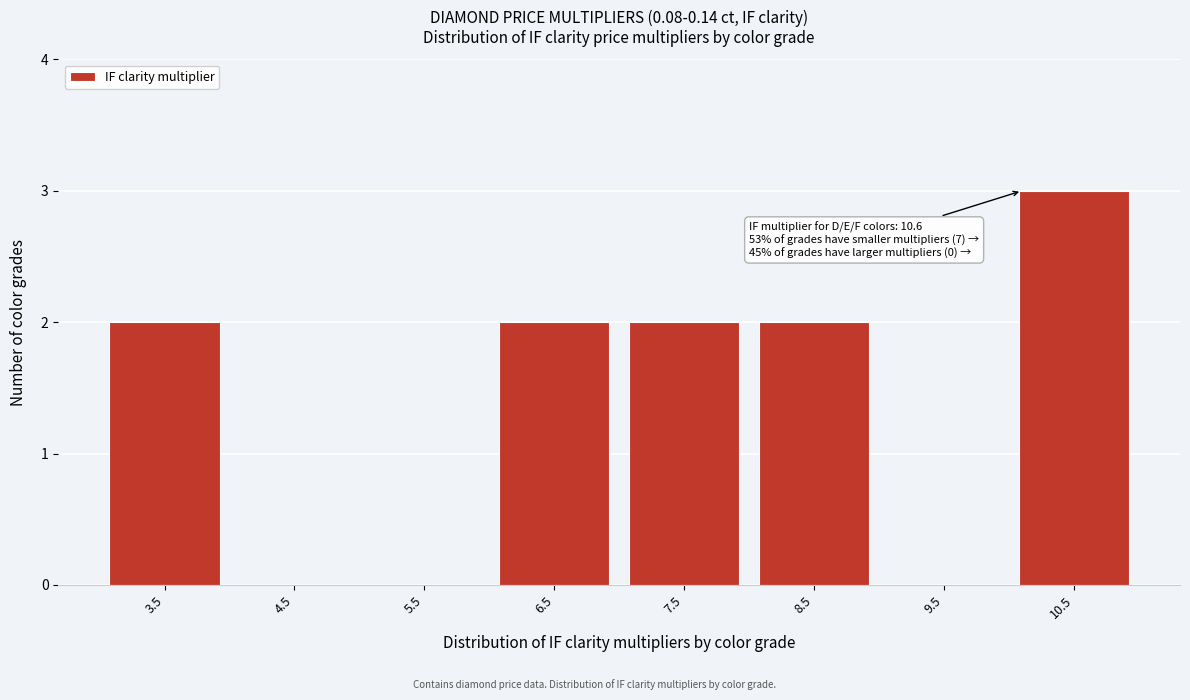

Reading left to right, extract all data points from this chart.

3.5=2	4.5=0	5.5=0	6.5=2	7.5=2	8.5=2	9.5=0	10.5=3